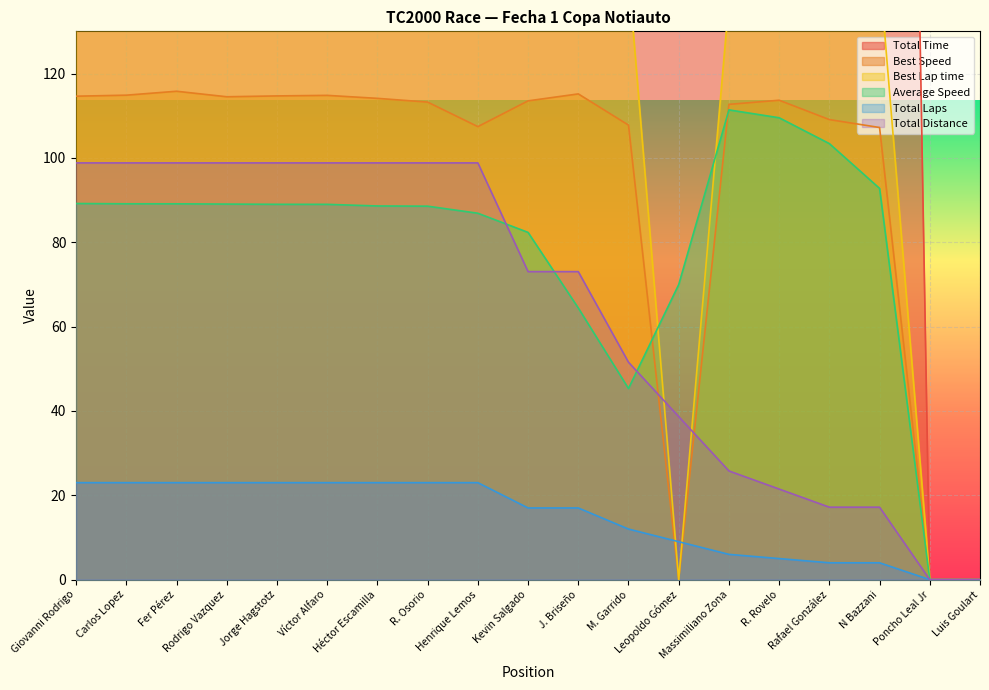

What is the sum of the Best Lap time values at Leopoldo Gómez and Rafael González?

141.8